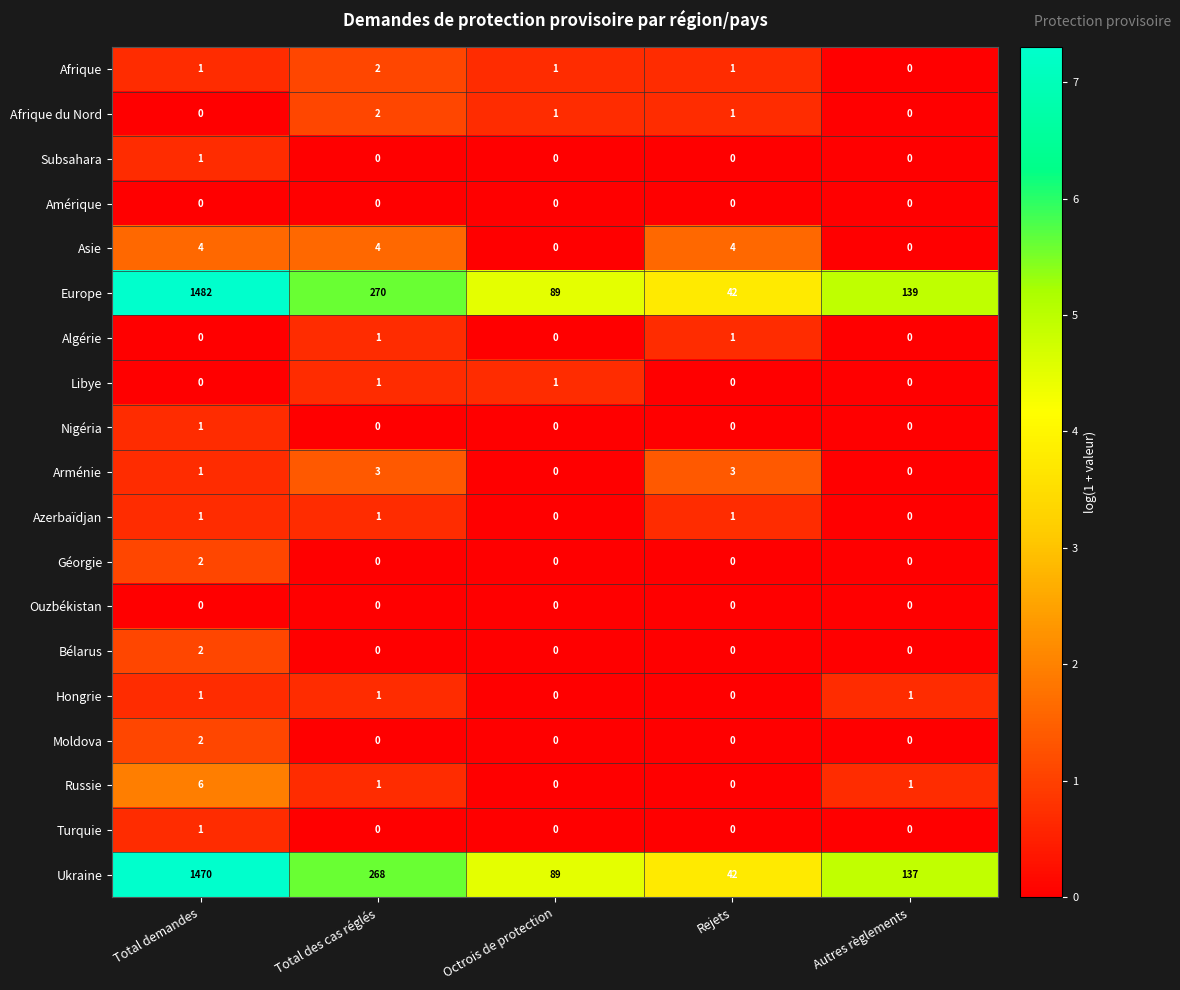

At which label does Subsahara reach its peak?

Total demandes